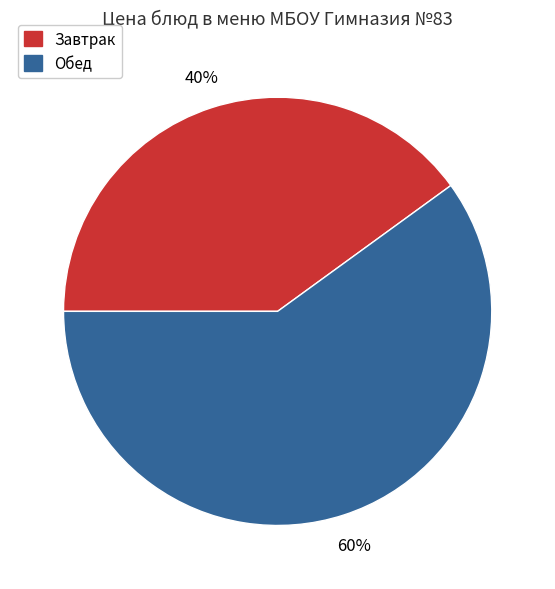

Which has a higher value, Обед or Завтрак?

Обед